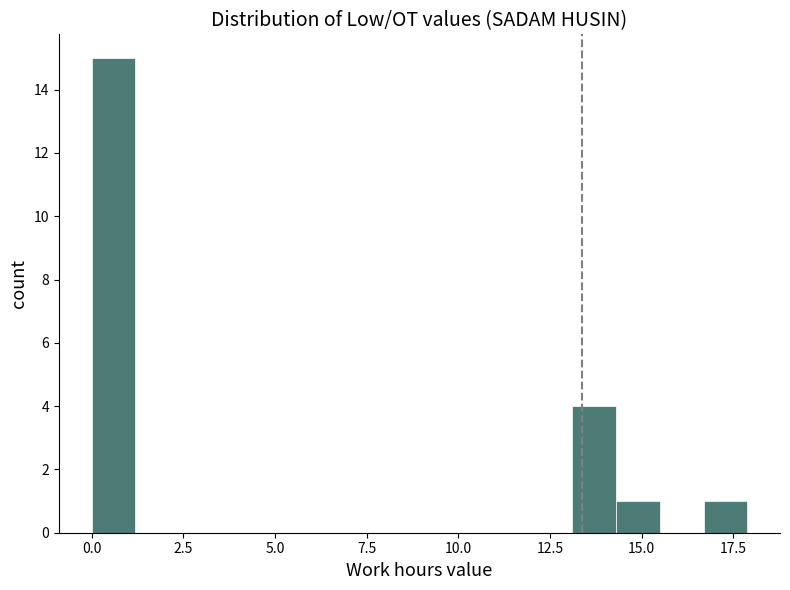

Read against the x-axis, roughly where is the centre of the tallest bar?

0.5